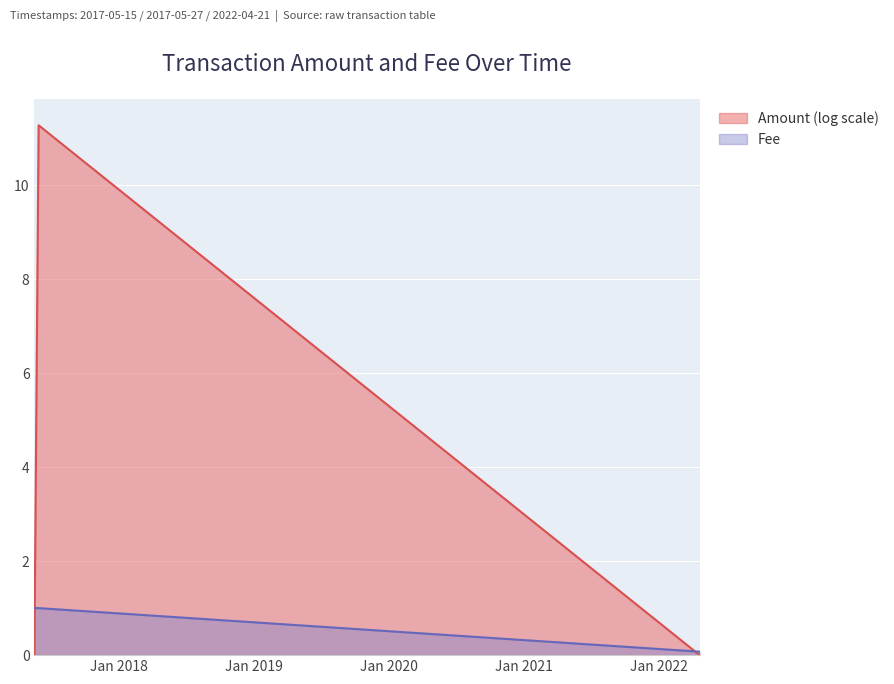

Reading left to right, extract all data points from this chart.

Amount: 0.0	11.3	0.0
Fee: 1.0	1.0	0.1